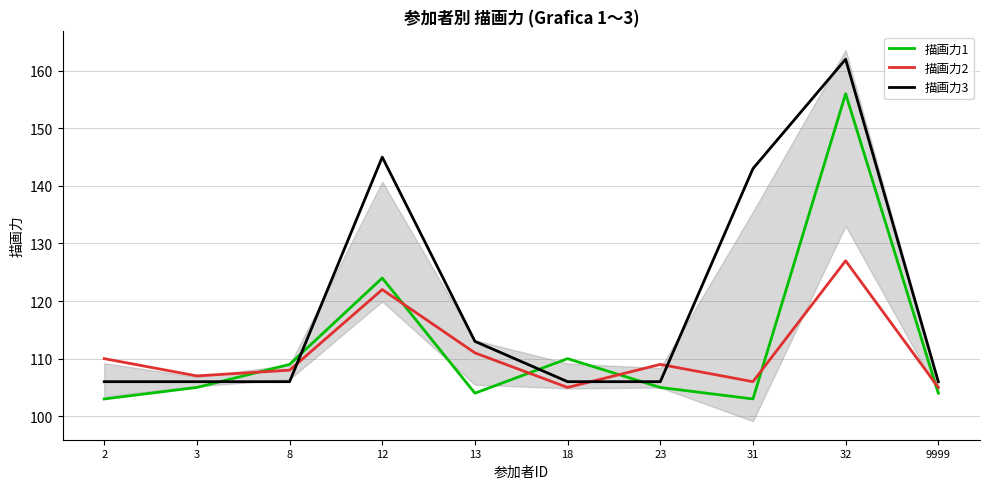

How many lines are shown in the chart?

3